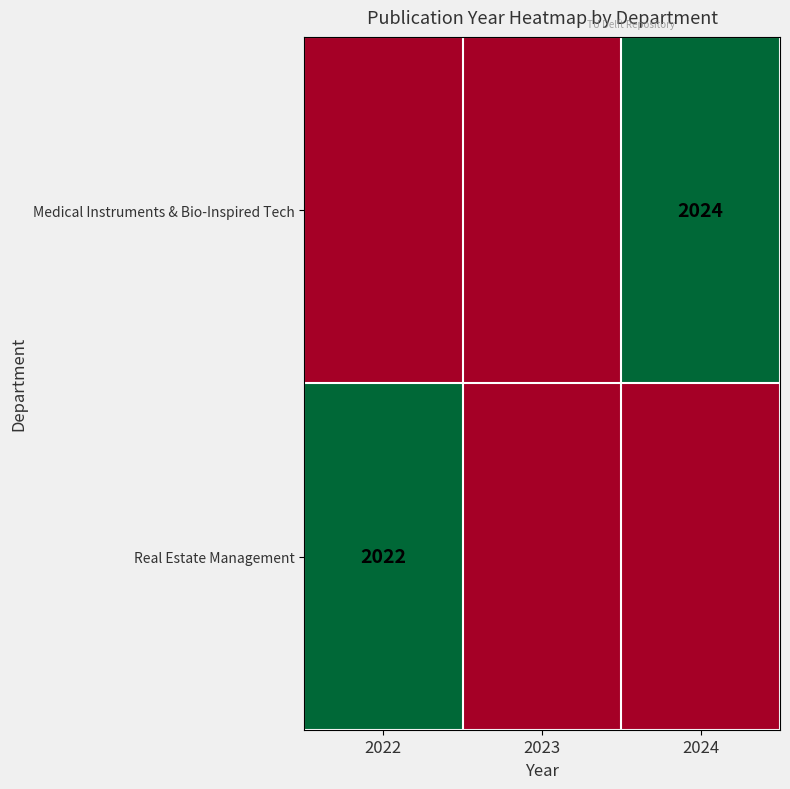

The value of Real Estate Management at 2022 is 2022. True or false?

True